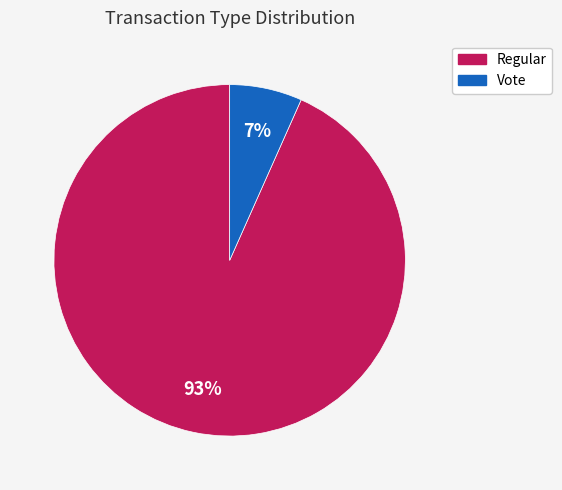

Rank the categories by value from highest to lowest.

Regular, Vote